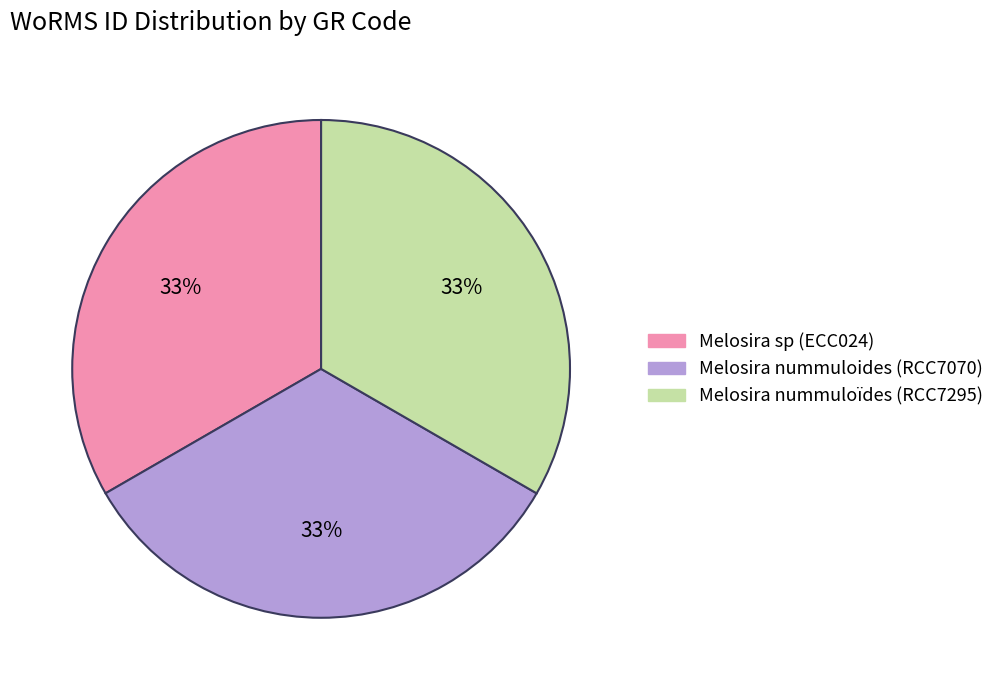

Count the number of slices in the pie.

3